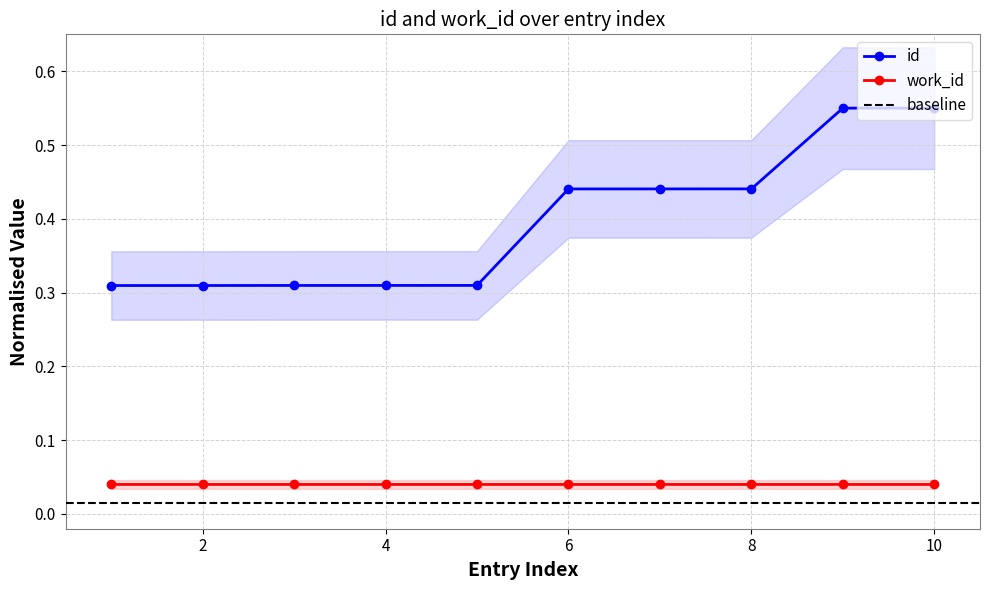

True or false: work_id and id intersect in this chart.

False